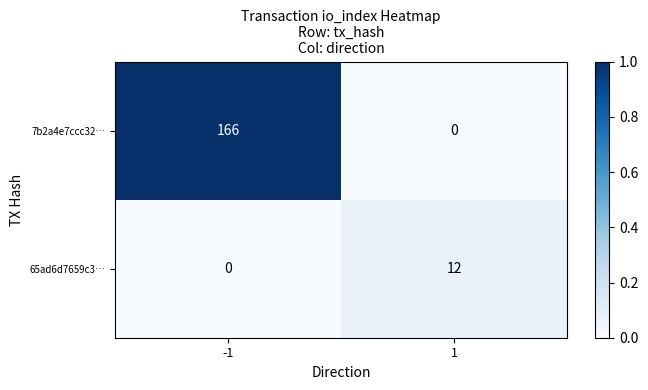

Rank the series by their maximum value, from highest to lowest.

7b2a4e7ccc32…, 65ad6d7659c3…